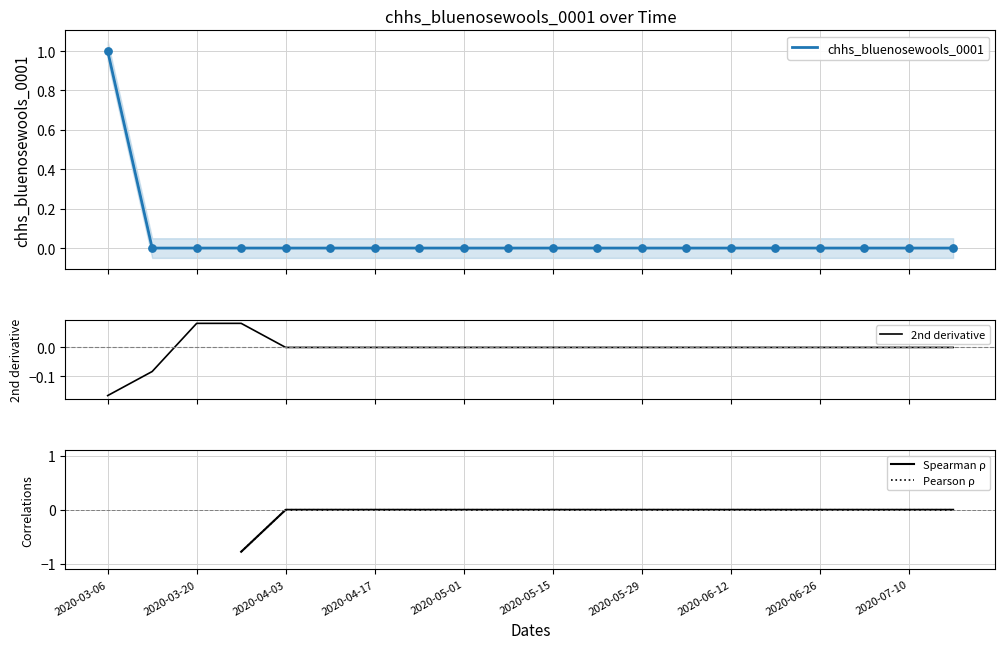

Which series reaches the maximum Y coordinate?

chhs_bluenosewools_0001